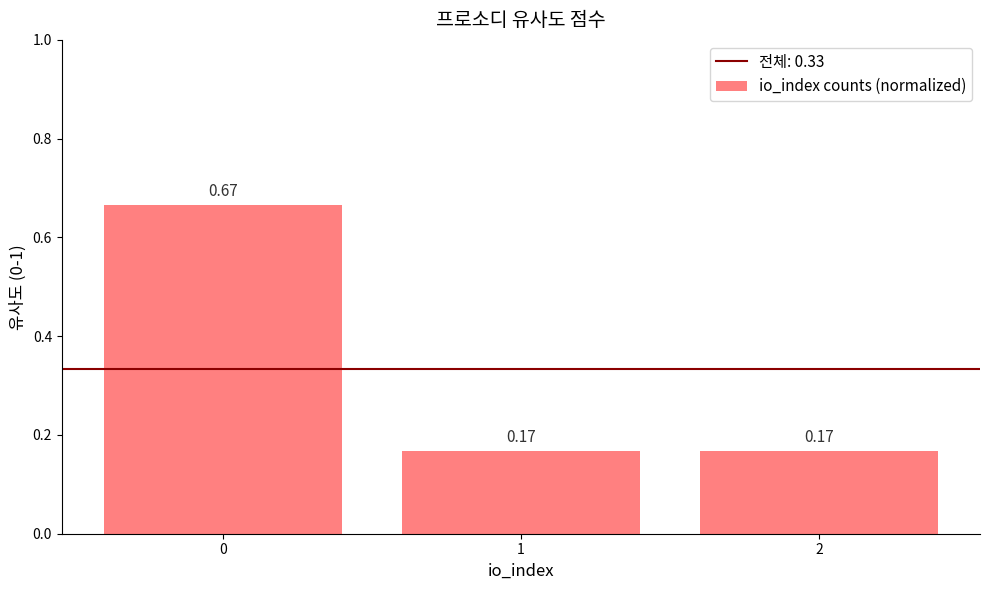

What is the difference between the maximum and minimum values?

0.5